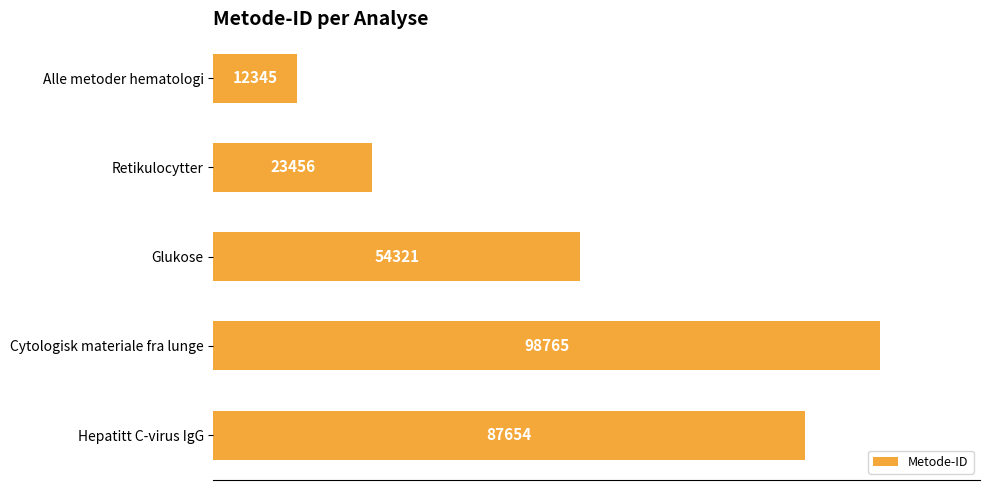

Reading top to bottom, transcribe all the data shown in this chart.

12345	23456	54321	98765	87654